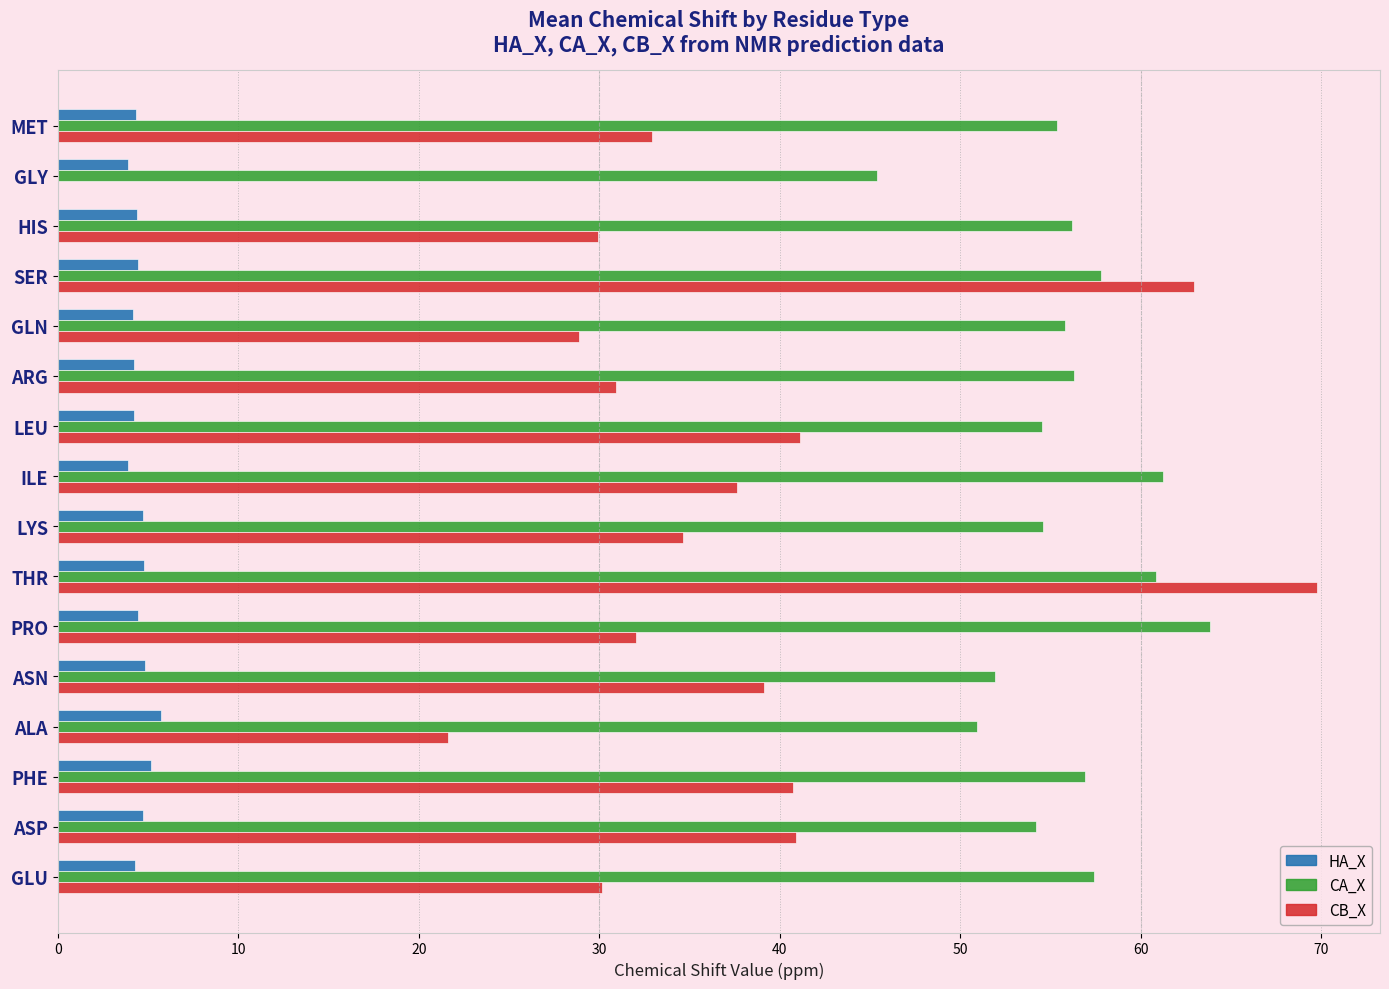

What is the total value across all series at GLU?

91.8